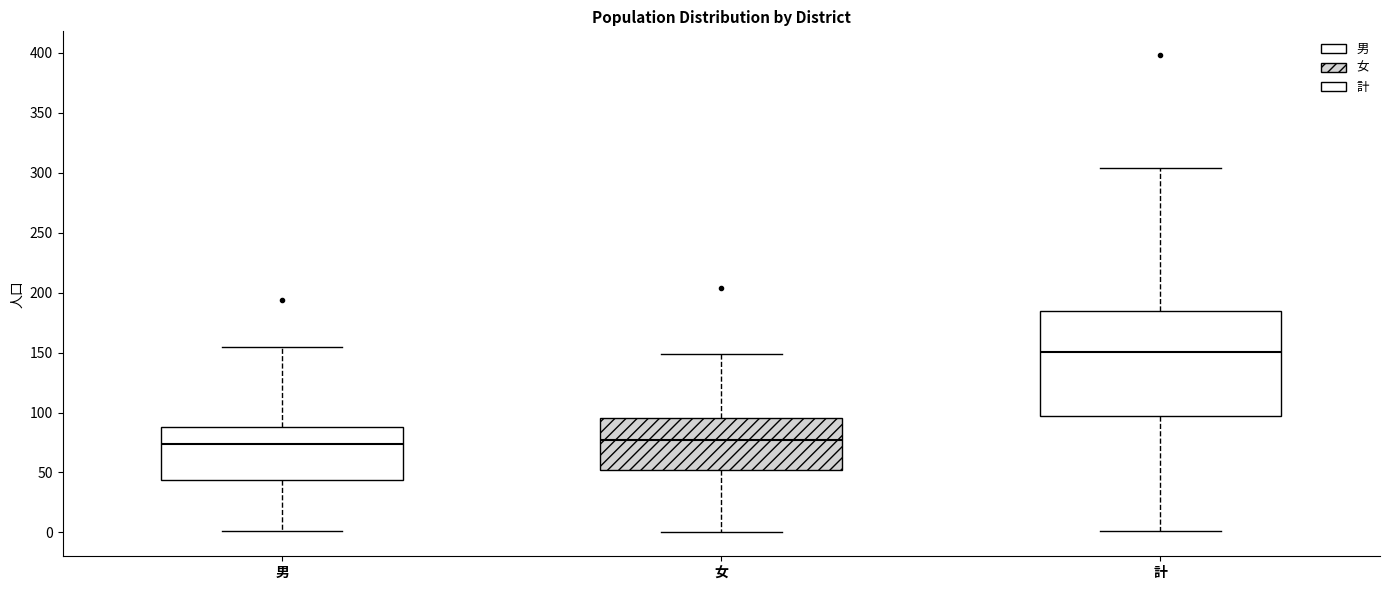

Reading left to right, transcribe this box plot: for each box, give where its median line is, the range the box spans, and where its two whiskers end, as read against the y-axis. The values are not printed on the chart, so give them approximately, as read against the axis.

男: median 75, box 45 to 90, whiskers 0 to 155
女: median 75, box 50 to 95, whiskers 0 to 150
計: median 150, box 95 to 185, whiskers 0 to 305